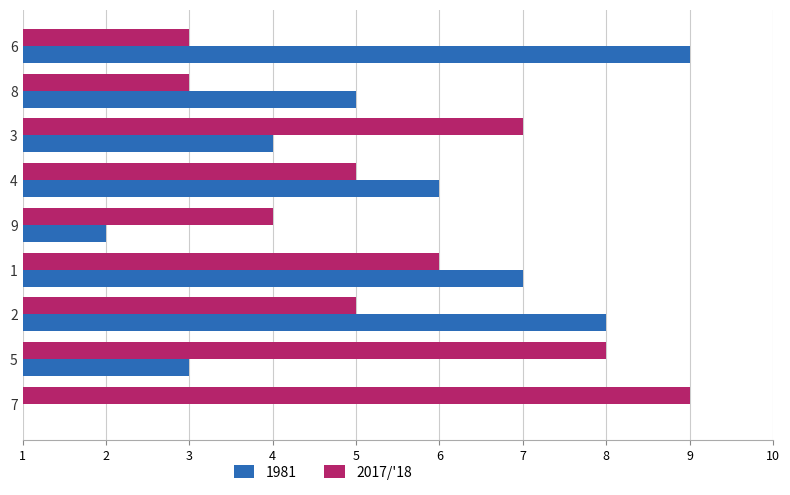

True or false: 1981 has a value of 4 at 2.

False